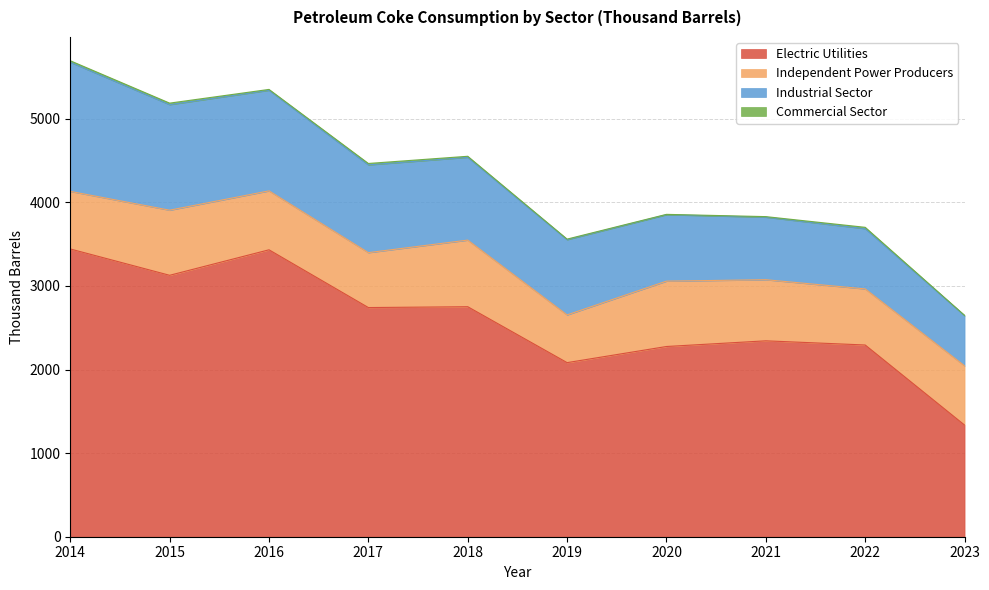

Where is Industrial Sector nearest to the value 1072?

2017